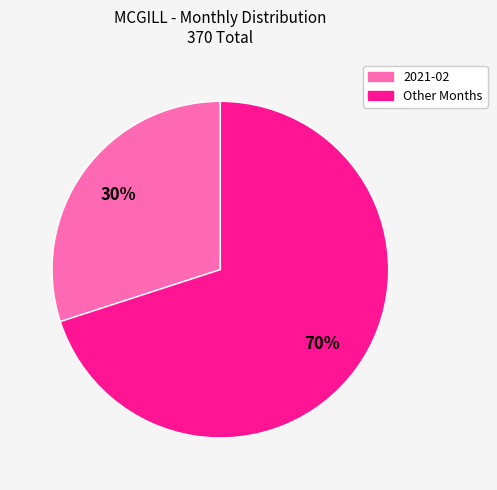

Is there a majority slice in this chart?

Yes